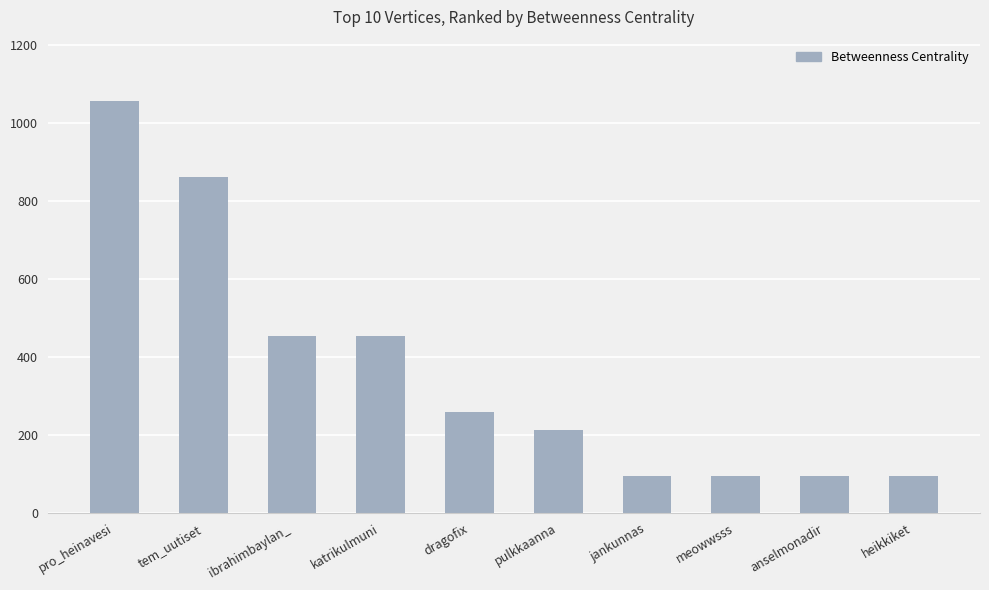

Reading left to right, what are all the values shown in this chart?

1055.9	861.9	454.0	454.0	260.6	212.1	94.2	94.2	94.2	94.2